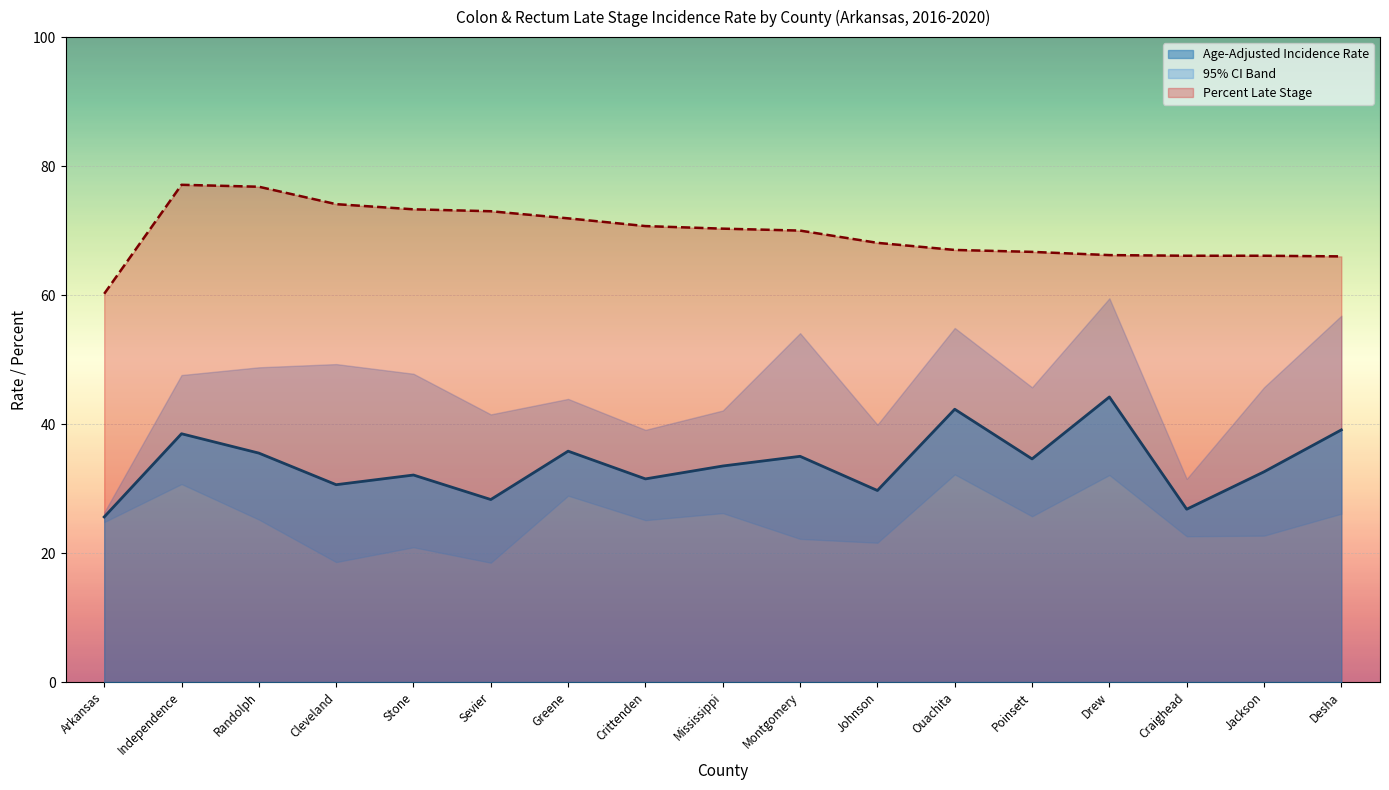

At which category is the sum across all series the highest?

Independence